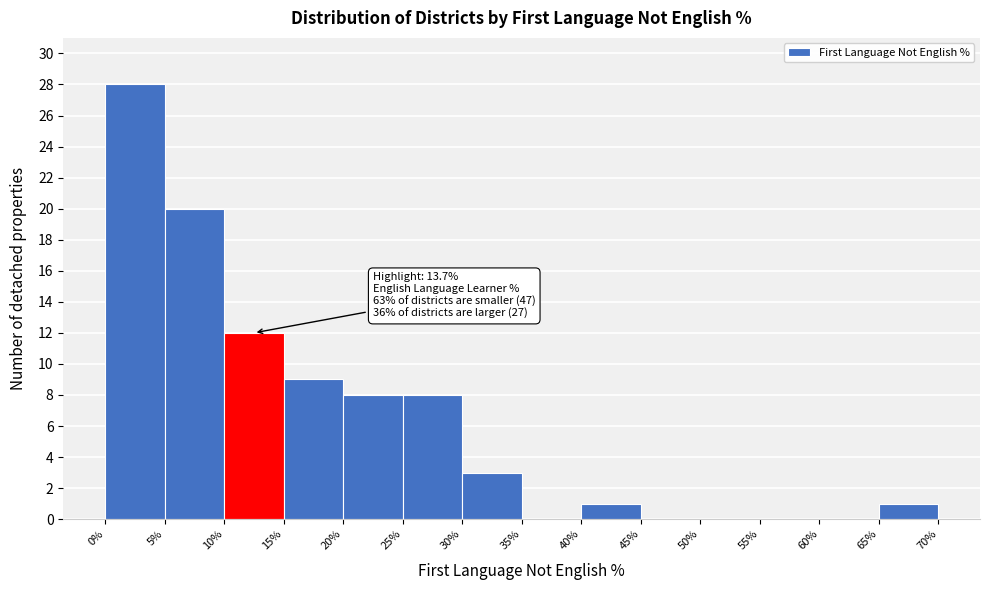

Which range on the x-axis has the tallest bar?

0% to 5%